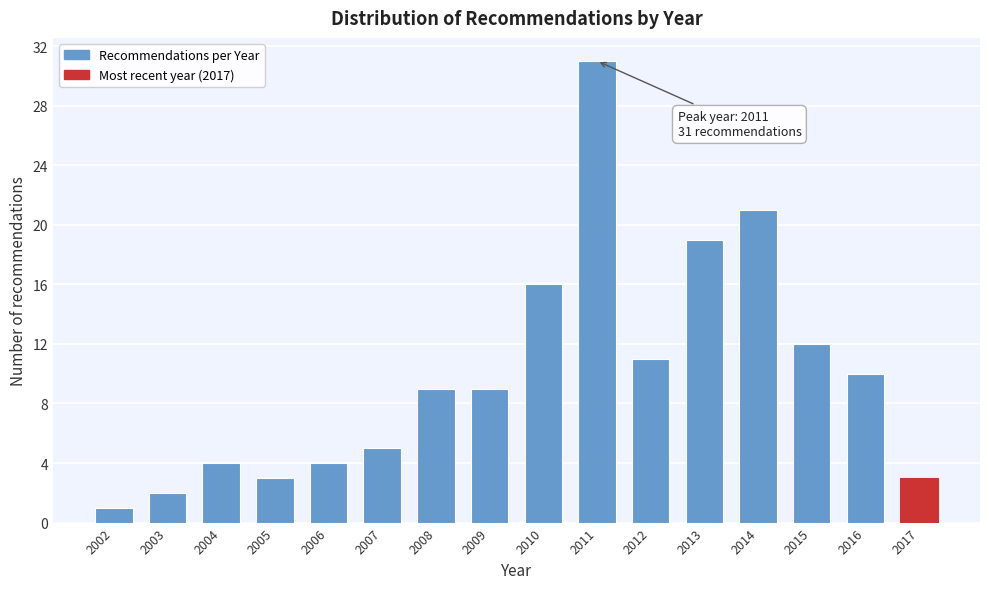

Reading left to right, what are all the values shown in this chart?

2002=1	2003=2	2004=4	2005=3	2006=4	2007=5	2008=9	2009=9	2010=16	2011=31	2012=11	2013=19	2014=21	2015=12	2016=10	2017=3